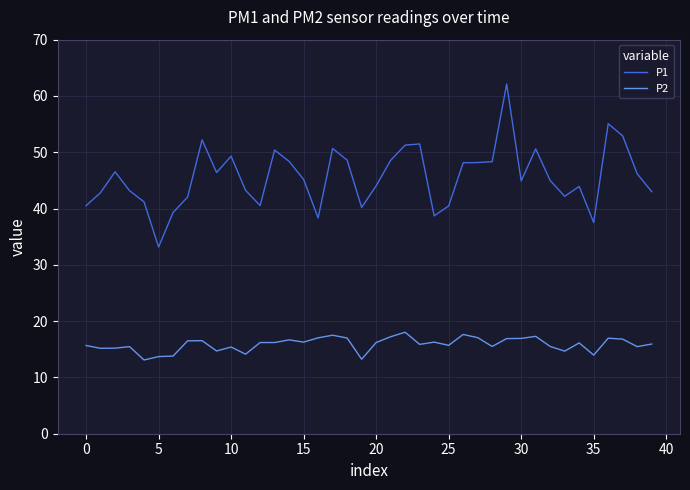

True or false: P2 and P1 cross at least once.

False